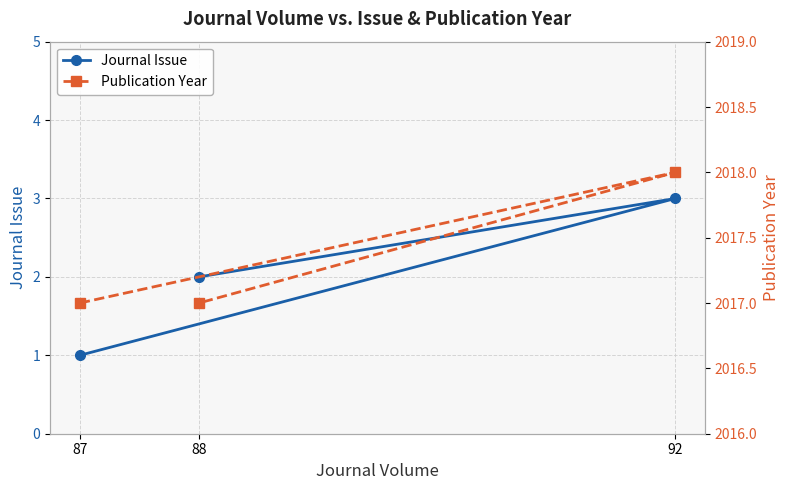

Reading right to left, list all the values displayed in this chart.

Journal Issue: 2	3	1
Publication Year: 2017	2018	2017